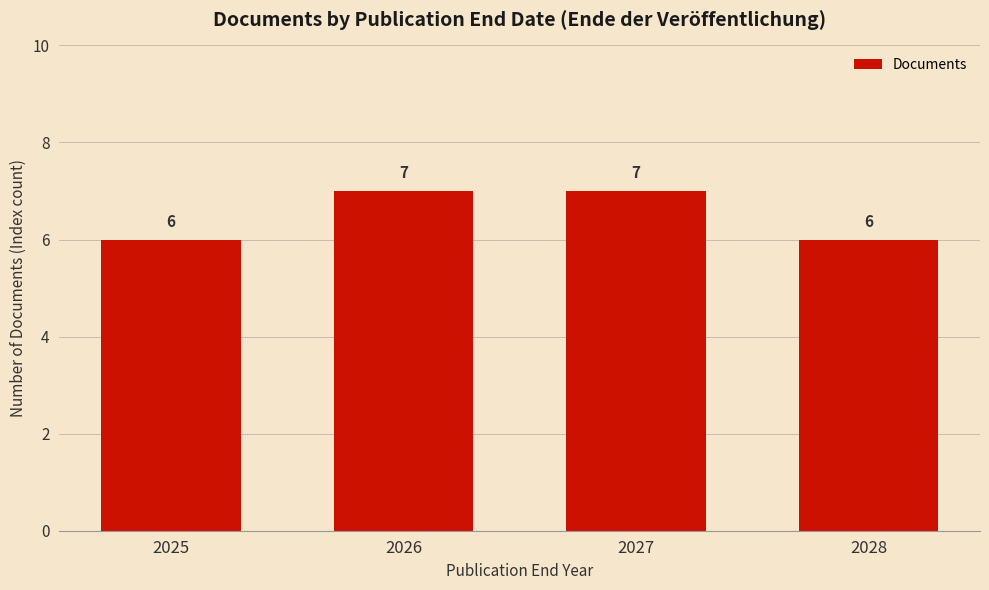

What is the sum of the values at 2028 and 2025?

12